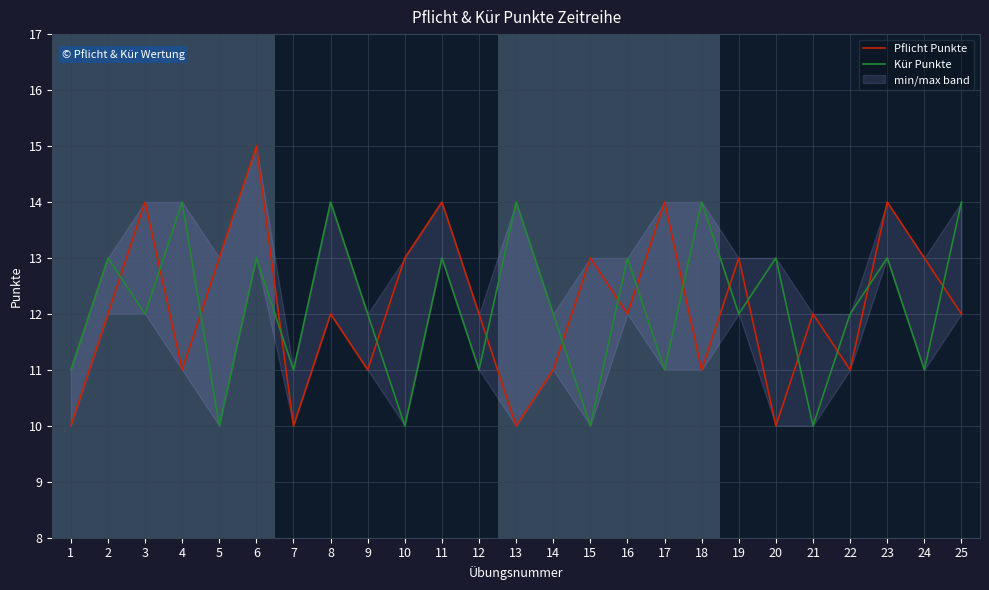

How many times do Kür Punkte and Pflicht Punkte cross each other?

16